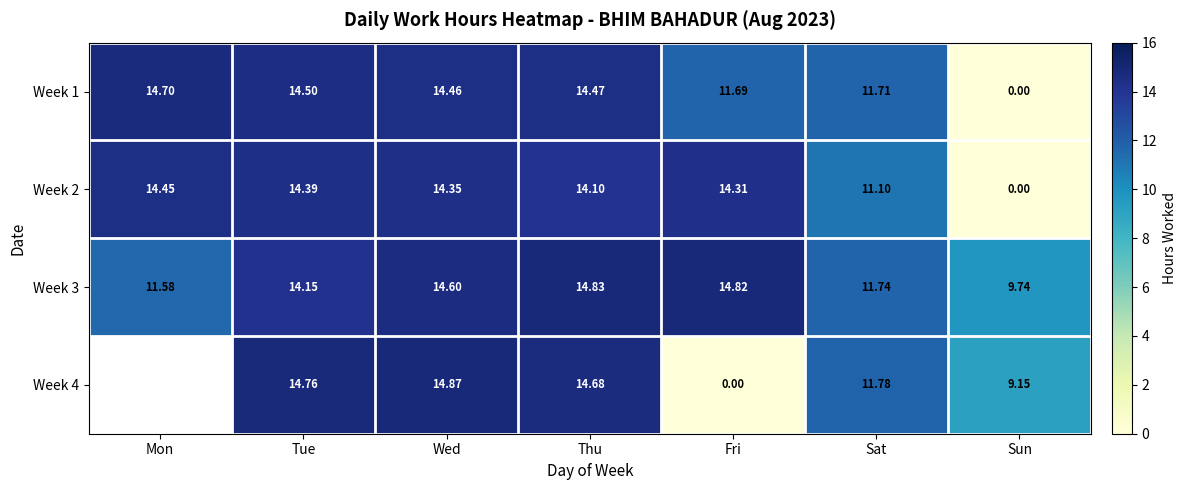

The Week 1 series shows 11.7 at Fri. True or false?

True